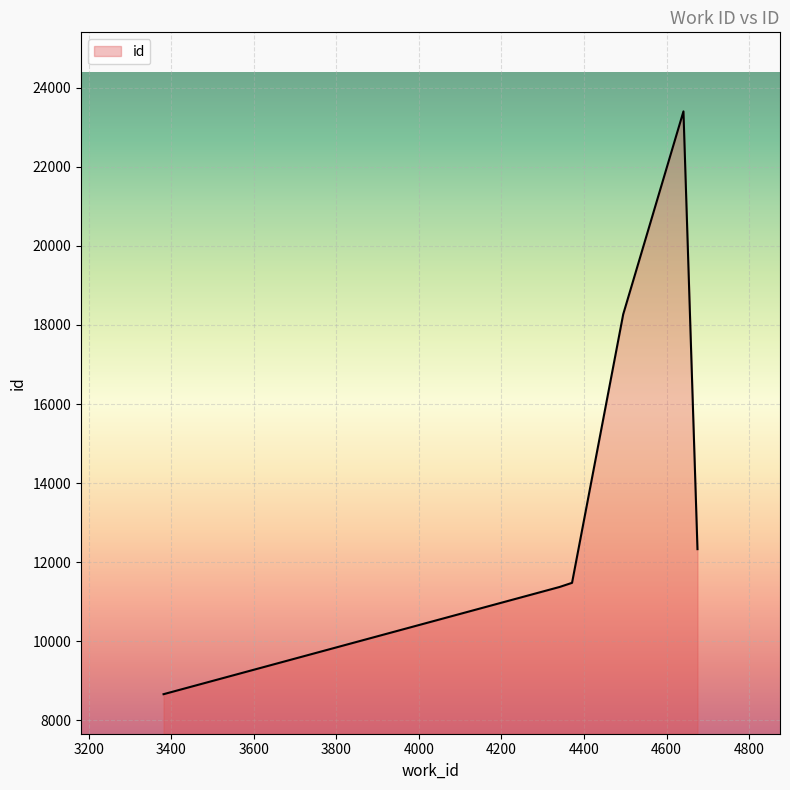

What is the average value?

14252